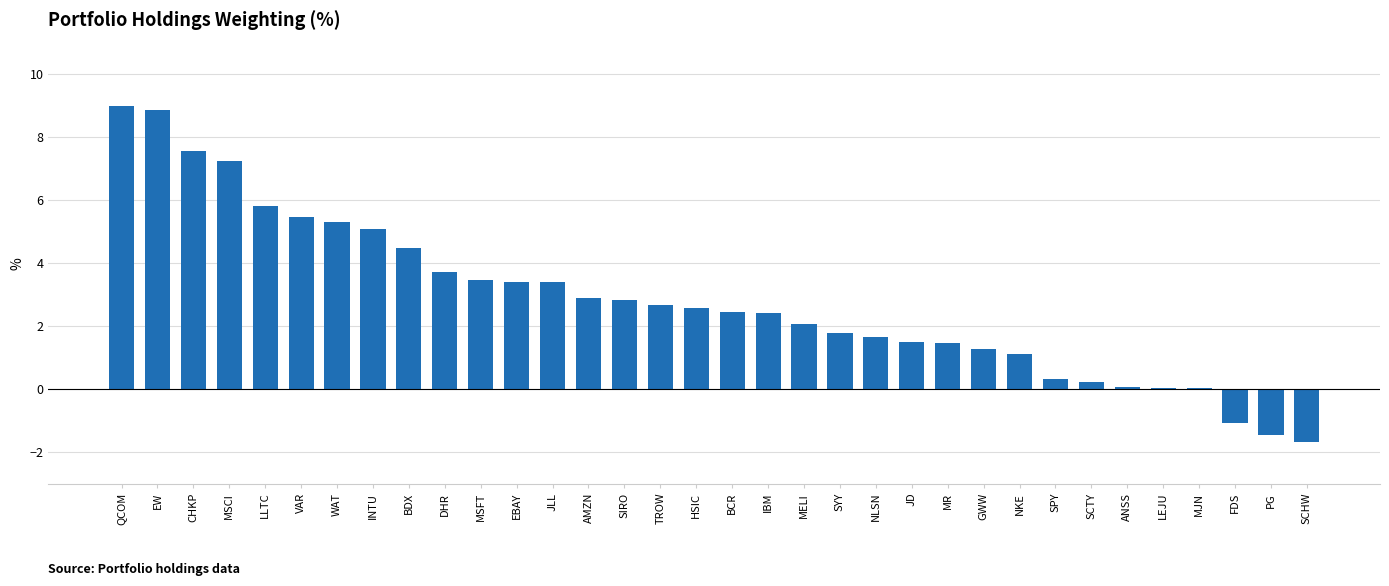

What is the greatest value displayed?

9.0